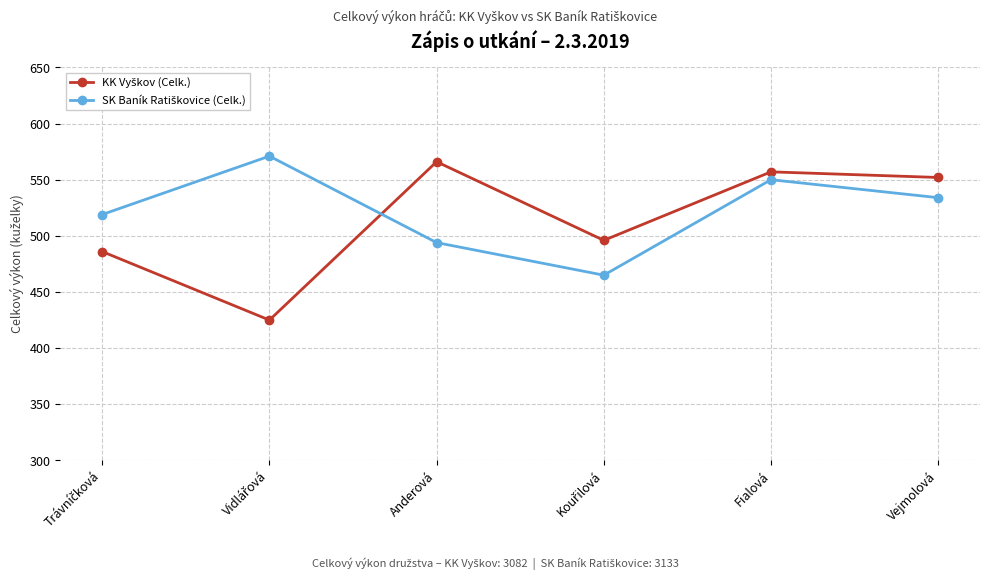

At which category is the sum across all series the highest?

Fialová